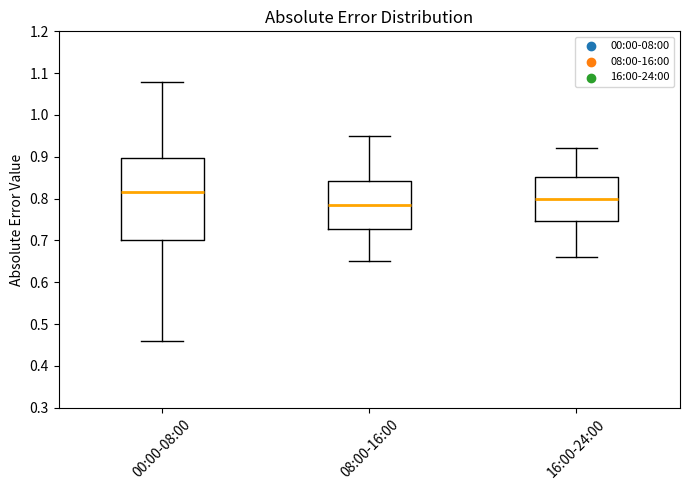

Reading left to right, transcribe this box plot: for each box, give where its median line is, the range the box spans, and where its two whiskers end, as read against the y-axis. The values are not printed on the chart, so give them approximately, as read against the axis.

00:00-08:00: median 0.82, box 0.70 to 0.90, whiskers 0.46 to 1.08
08:00-16:00: median 0.79, box 0.73 to 0.84, whiskers 0.65 to 0.95
16:00-24:00: median 0.80, box 0.75 to 0.85, whiskers 0.66 to 0.92